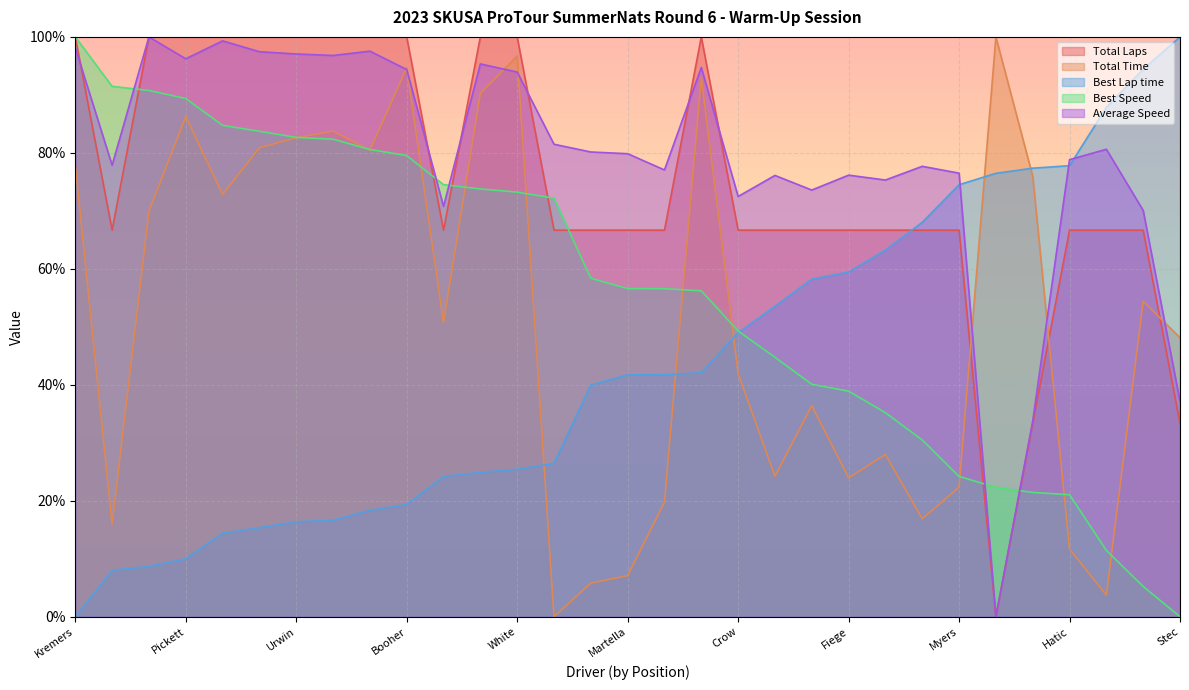

What position from the right is Wick?

29